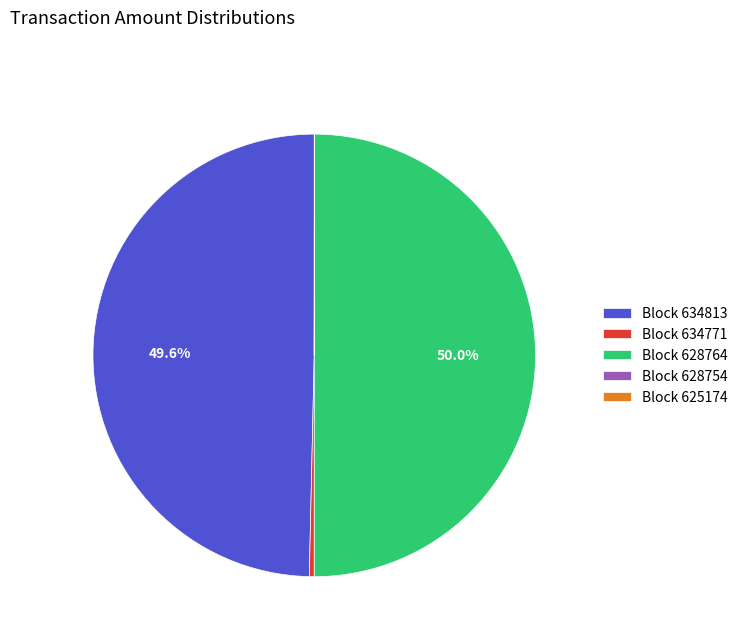

Between Block 634771 and Block 628764, which is larger?

Block 628764